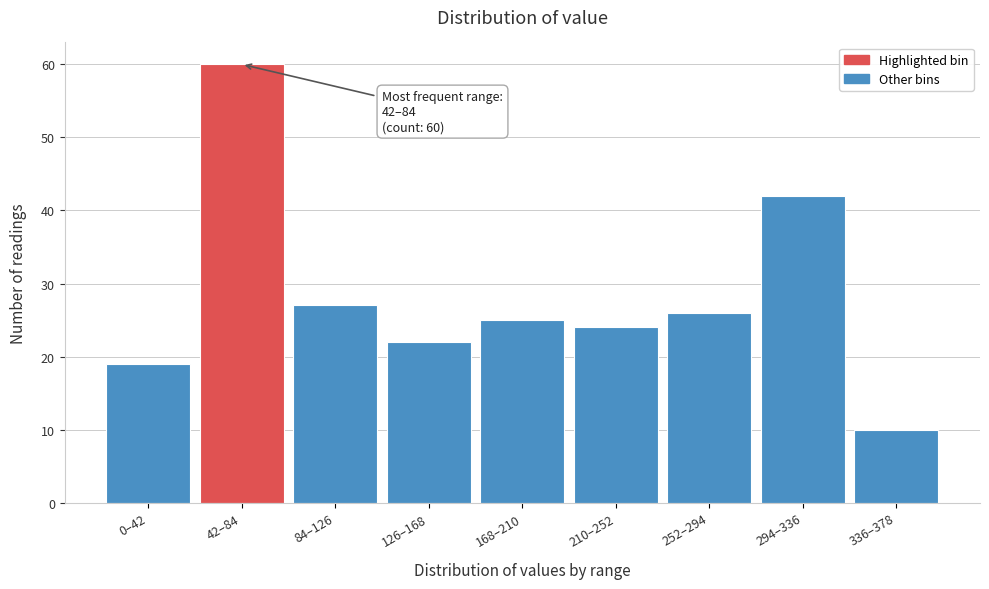

Reading left to right, what are all the values shown in this chart?

19	60	27	22	25	24	26	42	10